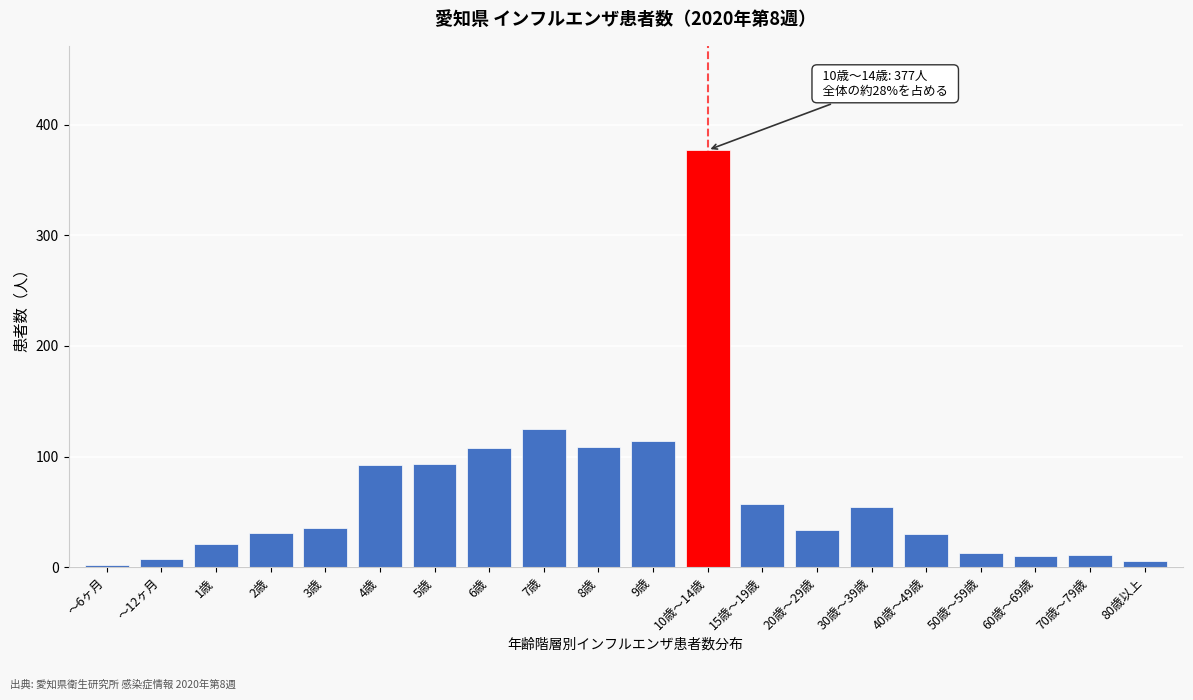

What is the change in value from 10歳～14歳 to 40歳～49歳?

-347